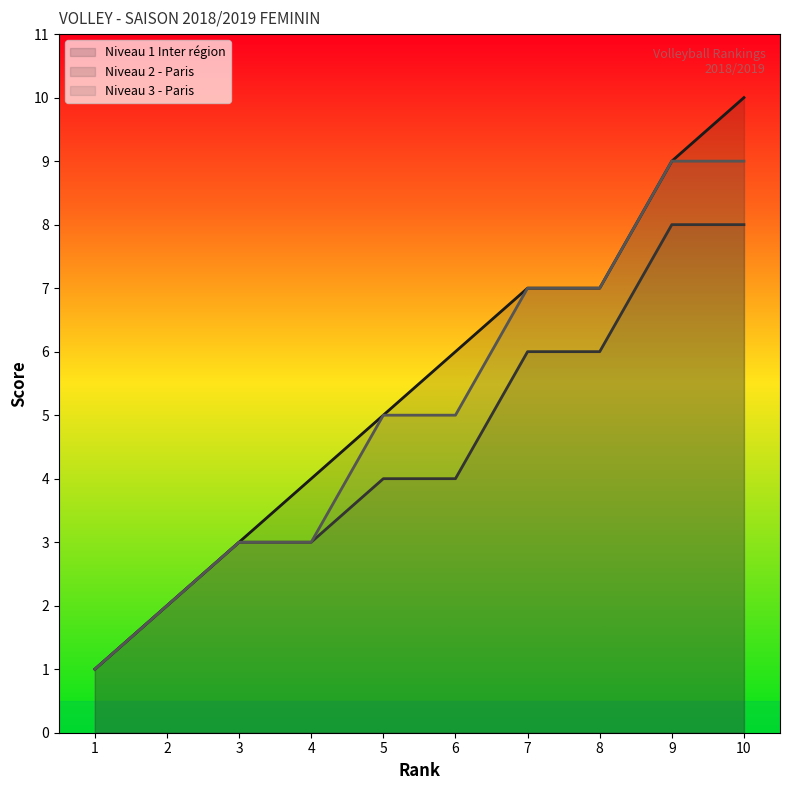

What is the approximate value of Niveau 2 - Paris at 3?

3